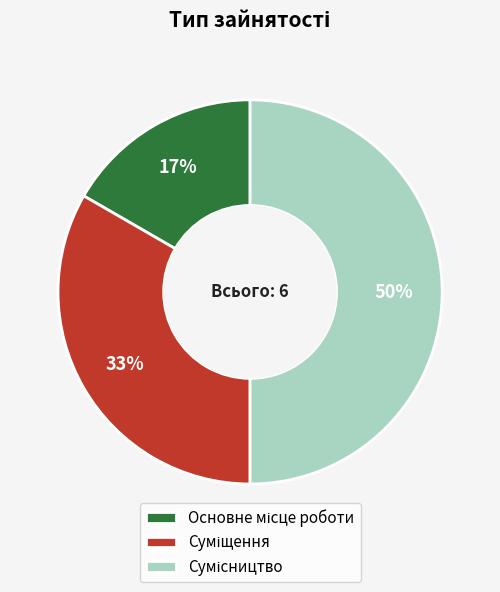

To the nearest percent, what is the average slice percentage?

33%